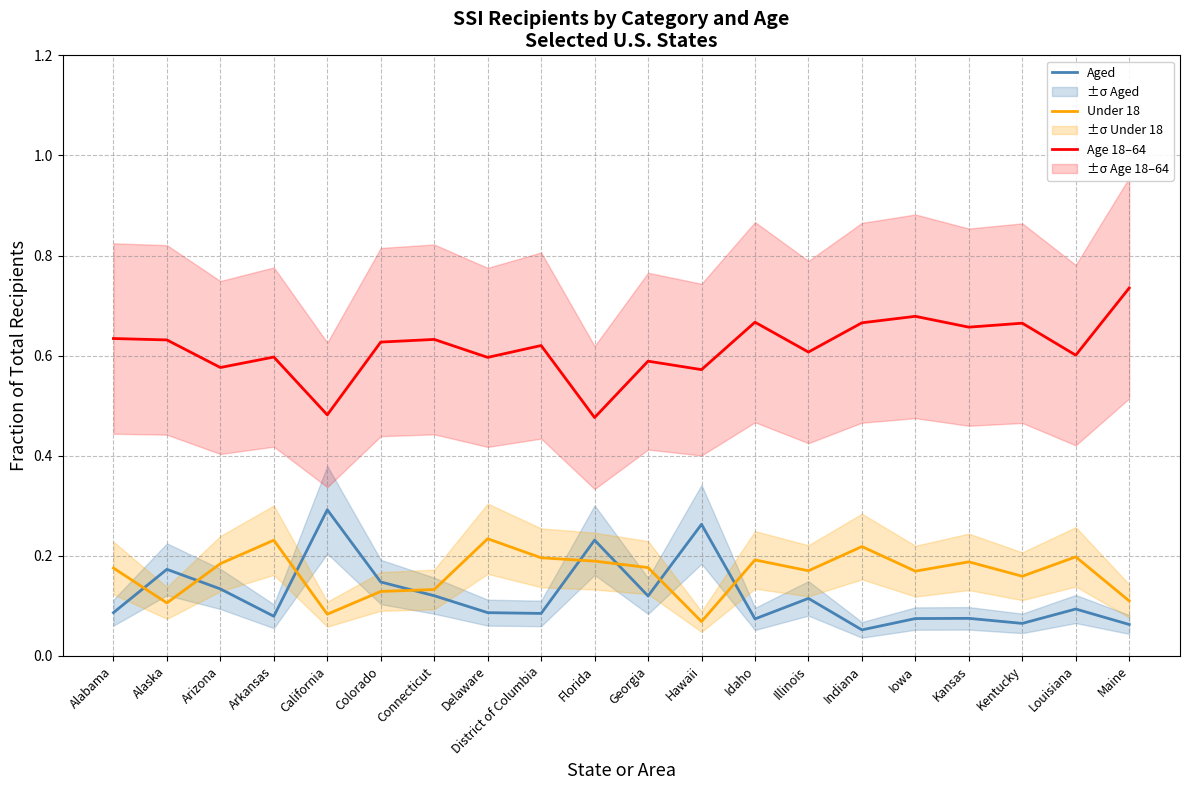

After their last crossing, which series has the higher values: Aged or Under 18?

Under 18